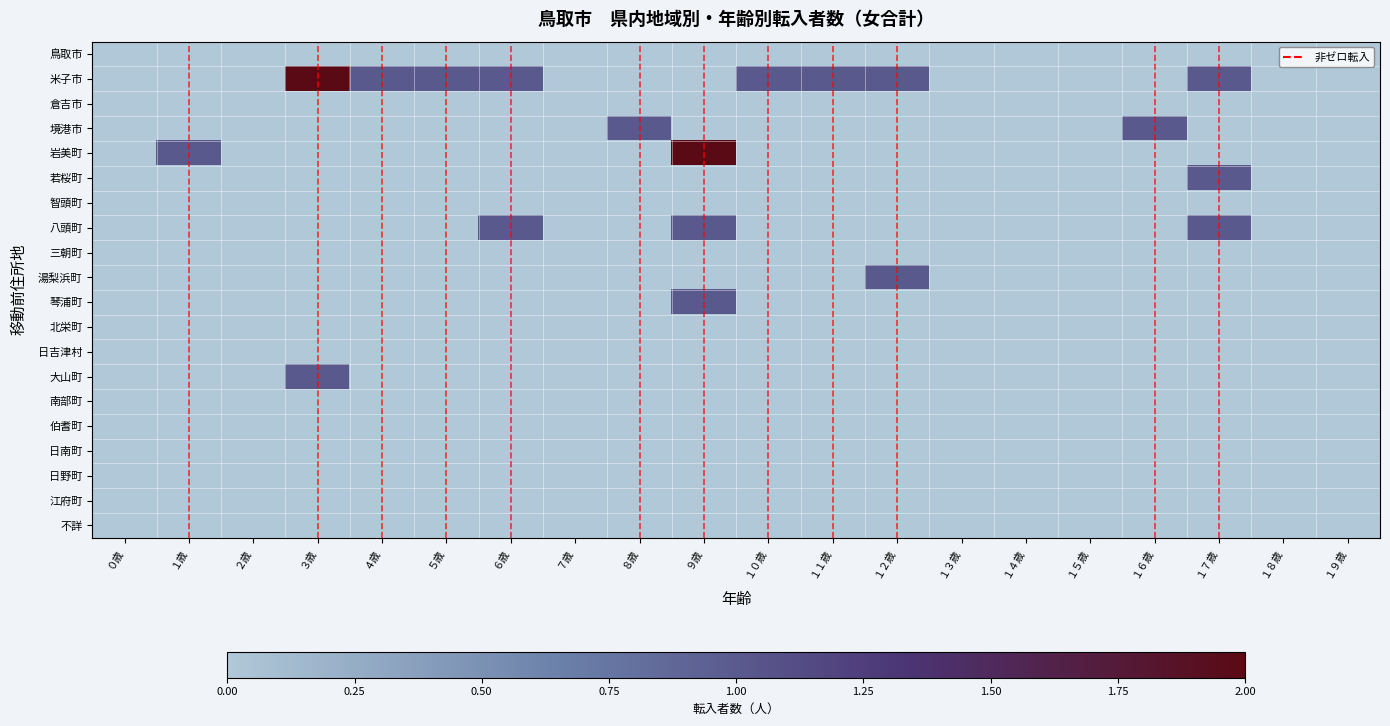

Reading right to left, transcribe all the data shown in this chart.

鳥取市: １９歳=0	１８歳=0	１７歳=0	１６歳=0	１５歳=0	１４歳=0	１３歳=0	１２歳=0	１１歳=0	１０歳=0	９歳=0	８歳=0	７歳=0	６歳=0	５歳=0	４歳=0	３歳=0	２歳=0	１歳=0	０歳=0
米子市: １９歳=0	１８歳=0	１７歳=1	１６歳=0	１５歳=0	１４歳=0	１３歳=0	１２歳=1	１１歳=1	１０歳=1	９歳=0	８歳=0	７歳=0	６歳=1	５歳=1	４歳=1	３歳=2	２歳=0	１歳=0	０歳=0
倉吉市: １９歳=0	１８歳=0	１７歳=0	１６歳=0	１５歳=0	１４歳=0	１３歳=0	１２歳=0	１１歳=0	１０歳=0	９歳=0	８歳=0	７歳=0	６歳=0	５歳=0	４歳=0	３歳=0	２歳=0	１歳=0	０歳=0
境港市: １９歳=0	１８歳=0	１７歳=0	１６歳=1	１５歳=0	１４歳=0	１３歳=0	１２歳=0	１１歳=0	１０歳=0	９歳=0	８歳=1	７歳=0	６歳=0	５歳=0	４歳=0	３歳=0	２歳=0	１歳=0	０歳=0
岩美町: １９歳=0	１８歳=0	１７歳=0	１６歳=0	１５歳=0	１４歳=0	１３歳=0	１２歳=0	１１歳=0	１０歳=0	９歳=2	８歳=0	７歳=0	６歳=0	５歳=0	４歳=0	３歳=0	２歳=0	１歳=1	０歳=0
若桜町: １９歳=0	１８歳=0	１７歳=1	１６歳=0	１５歳=0	１４歳=0	１３歳=0	１２歳=0	１１歳=0	１０歳=0	９歳=0	８歳=0	７歳=0	６歳=0	５歳=0	４歳=0	３歳=0	２歳=0	１歳=0	０歳=0
智頭町: １９歳=0	１８歳=0	１７歳=0	１６歳=0	１５歳=0	１４歳=0	１３歳=0	１２歳=0	１１歳=0	１０歳=0	９歳=0	８歳=0	７歳=0	６歳=0	５歳=0	４歳=0	３歳=0	２歳=0	１歳=0	０歳=0
八頭町: １９歳=0	１８歳=0	１７歳=1	１６歳=0	１５歳=0	１４歳=0	１３歳=0	１２歳=0	１１歳=0	１０歳=0	９歳=1	８歳=0	７歳=0	６歳=1	５歳=0	４歳=0	３歳=0	２歳=0	１歳=0	０歳=0
三朝町: １９歳=0	１８歳=0	１７歳=0	１６歳=0	１５歳=0	１４歳=0	１３歳=0	１２歳=0	１１歳=0	１０歳=0	９歳=0	８歳=0	７歳=0	６歳=0	５歳=0	４歳=0	３歳=0	２歳=0	１歳=0	０歳=0
湯梨浜町: １９歳=0	１８歳=0	１７歳=0	１６歳=0	１５歳=0	１４歳=0	１３歳=0	１２歳=1	１１歳=0	１０歳=0	９歳=0	８歳=0	７歳=0	６歳=0	５歳=0	４歳=0	３歳=0	２歳=0	１歳=0	０歳=0
琴浦町: １９歳=0	１８歳=0	１７歳=0	１６歳=0	１５歳=0	１４歳=0	１３歳=0	１２歳=0	１１歳=0	１０歳=0	９歳=1	８歳=0	７歳=0	６歳=0	５歳=0	４歳=0	３歳=0	２歳=0	１歳=0	０歳=0
北栄町: １９歳=0	１８歳=0	１７歳=0	１６歳=0	１５歳=0	１４歳=0	１３歳=0	１２歳=0	１１歳=0	１０歳=0	９歳=0	８歳=0	７歳=0	６歳=0	５歳=0	４歳=0	３歳=0	２歳=0	１歳=0	０歳=0
日吉津村: １９歳=0	１８歳=0	１７歳=0	１６歳=0	１５歳=0	１４歳=0	１３歳=0	１２歳=0	１１歳=0	１０歳=0	９歳=0	８歳=0	７歳=0	６歳=0	５歳=0	４歳=0	３歳=0	２歳=0	１歳=0	０歳=0
大山町: １９歳=0	１８歳=0	１７歳=0	１６歳=0	１５歳=0	１４歳=0	１３歳=0	１２歳=0	１１歳=0	１０歳=0	９歳=0	８歳=0	７歳=0	６歳=0	５歳=0	４歳=0	３歳=1	２歳=0	１歳=0	０歳=0
南部町: １９歳=0	１８歳=0	１７歳=0	１６歳=0	１５歳=0	１４歳=0	１３歳=0	１２歳=0	１１歳=0	１０歳=0	９歳=0	８歳=0	７歳=0	６歳=0	５歳=0	４歳=0	３歳=0	２歳=0	１歳=0	０歳=0
伯耆町: １９歳=0	１８歳=0	１７歳=0	１６歳=0	１５歳=0	１４歳=0	１３歳=0	１２歳=0	１１歳=0	１０歳=0	９歳=0	８歳=0	７歳=0	６歳=0	５歳=0	４歳=0	３歳=0	２歳=0	１歳=0	０歳=0
日南町: １９歳=0	１８歳=0	１７歳=0	１６歳=0	１５歳=0	１４歳=0	１３歳=0	１２歳=0	１１歳=0	１０歳=0	９歳=0	８歳=0	７歳=0	６歳=0	５歳=0	４歳=0	３歳=0	２歳=0	１歳=0	０歳=0
日野町: １９歳=0	１８歳=0	１７歳=0	１６歳=0	１５歳=0	１４歳=0	１３歳=0	１２歳=0	１１歳=0	１０歳=0	９歳=0	８歳=0	７歳=0	６歳=0	５歳=0	４歳=0	３歳=0	２歳=0	１歳=0	０歳=0
江府町: １９歳=0	１８歳=0	１７歳=0	１６歳=0	１５歳=0	１４歳=0	１３歳=0	１２歳=0	１１歳=0	１０歳=0	９歳=0	８歳=0	７歳=0	６歳=0	５歳=0	４歳=0	３歳=0	２歳=0	１歳=0	０歳=0
不詳: １９歳=0	１８歳=0	１７歳=0	１６歳=0	１５歳=0	１４歳=0	１３歳=0	１２歳=0	１１歳=0	１０歳=0	９歳=0	８歳=0	７歳=0	６歳=0	５歳=0	４歳=0	３歳=0	２歳=0	１歳=0	０歳=0